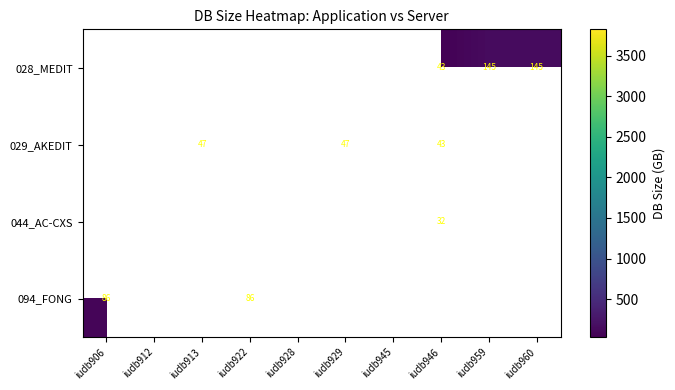

The value of 044_AC-CXS at iudb928 is 3825.0. True or false?

True